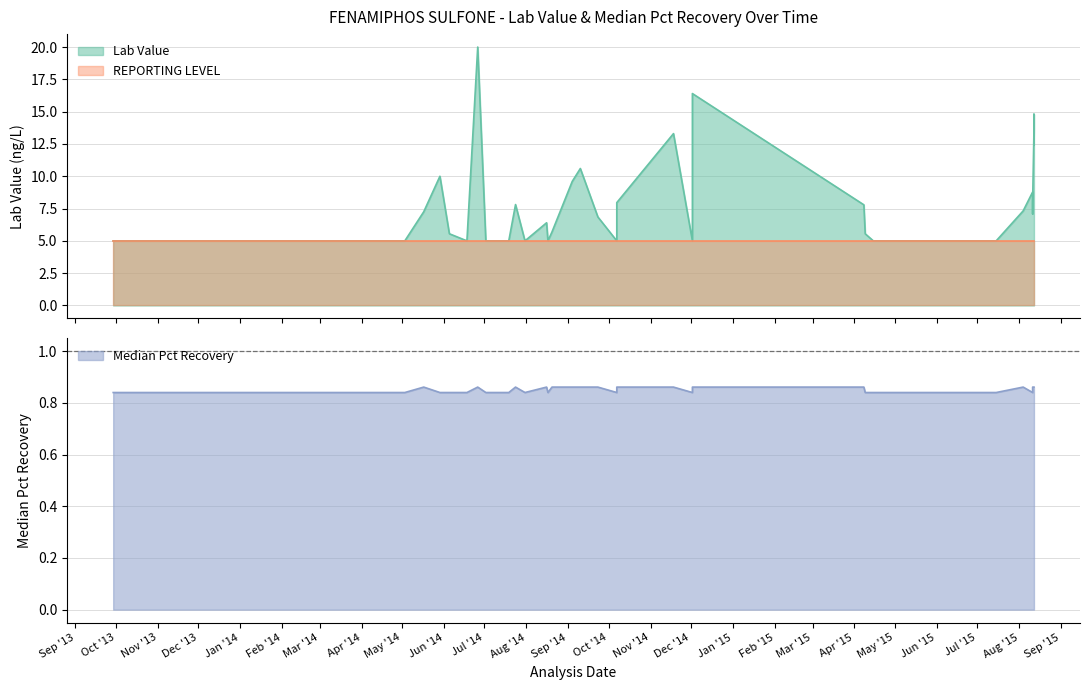

What is the value of the Median Pct Recovery point at the 29th from the left?

0.8